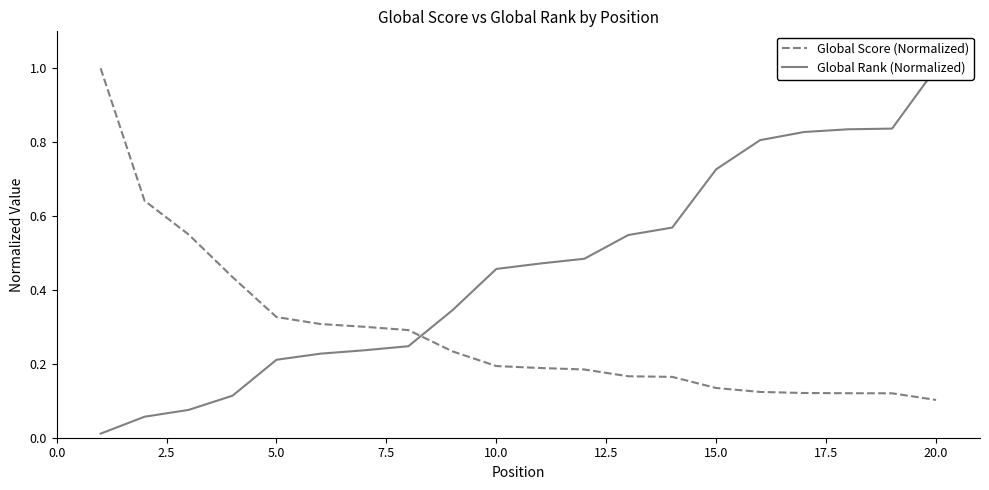

How many lines are shown in the chart?

2